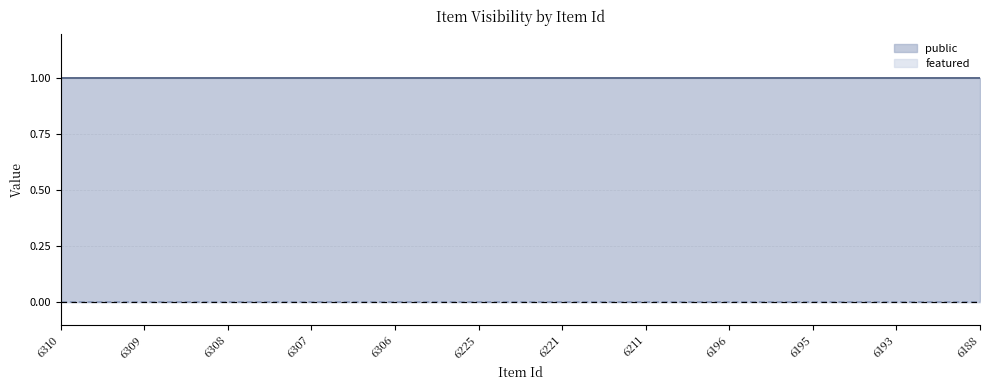

What is the average value of the public series?

1